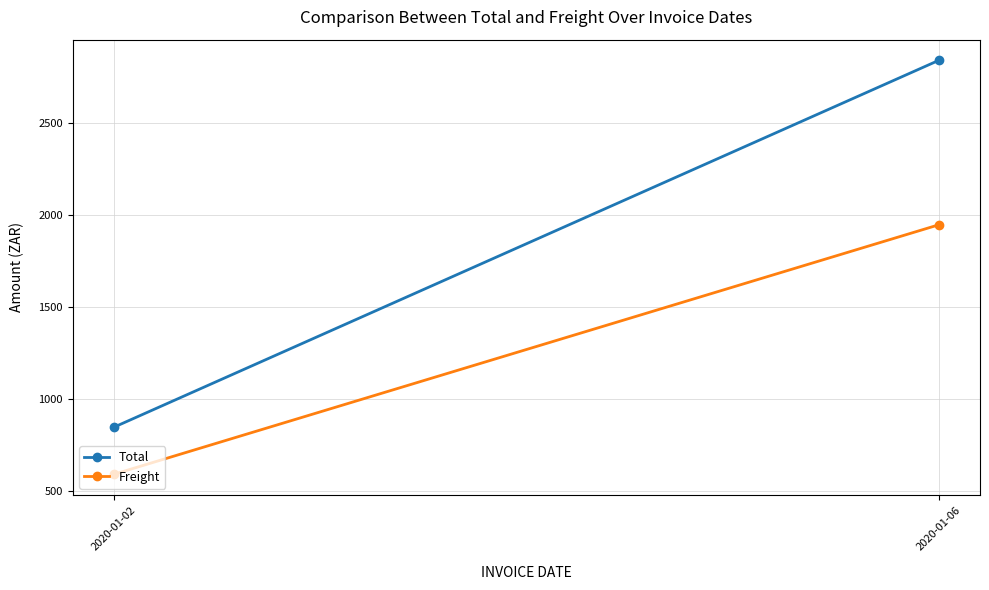

True or false: Total has a value of 2838.1 at 2020-01-06.

True